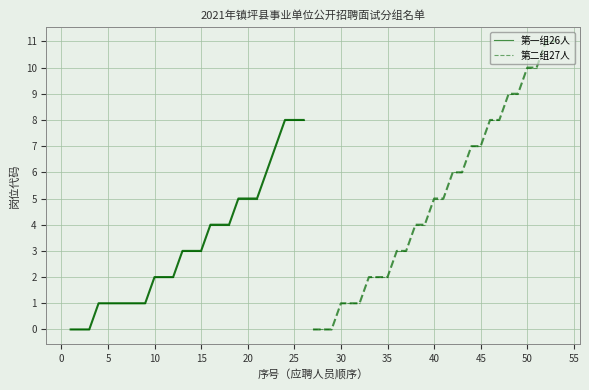

True or false: the data shows 0 at 0.

True